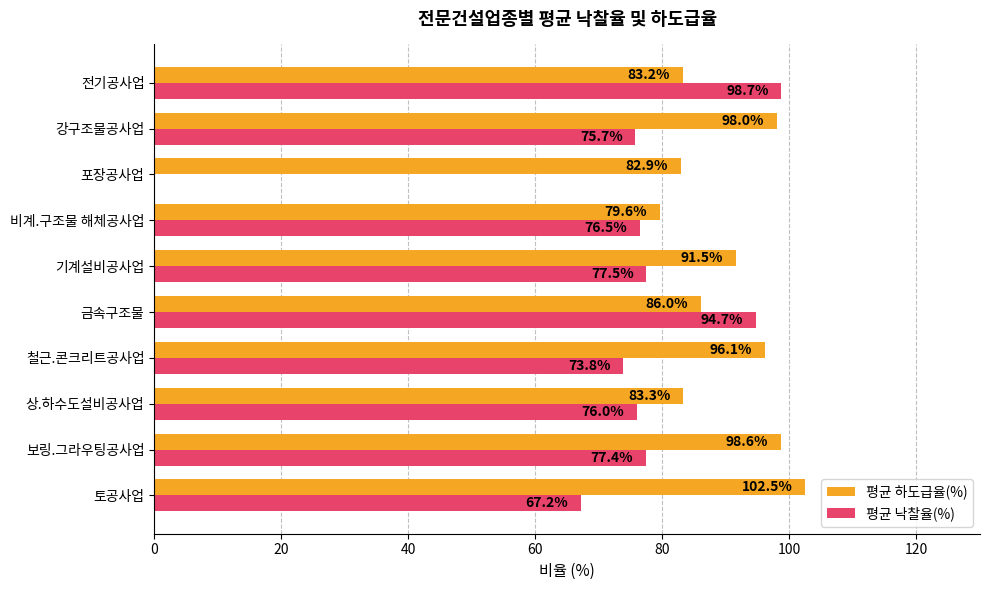

At which label is 평균 하도급율(%) closest to 91?

기계설비공사업